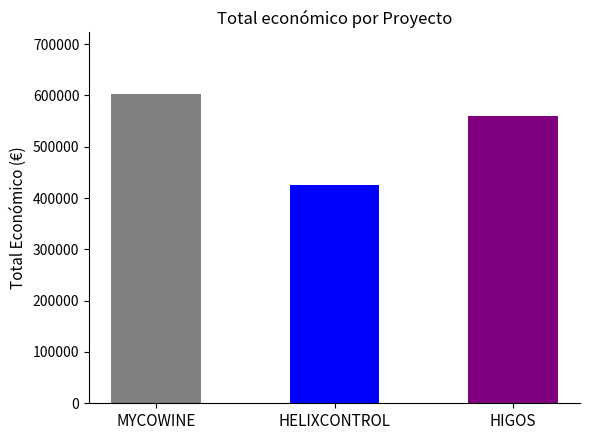

Is it true that the value at HIGOS is 359057.7?

False